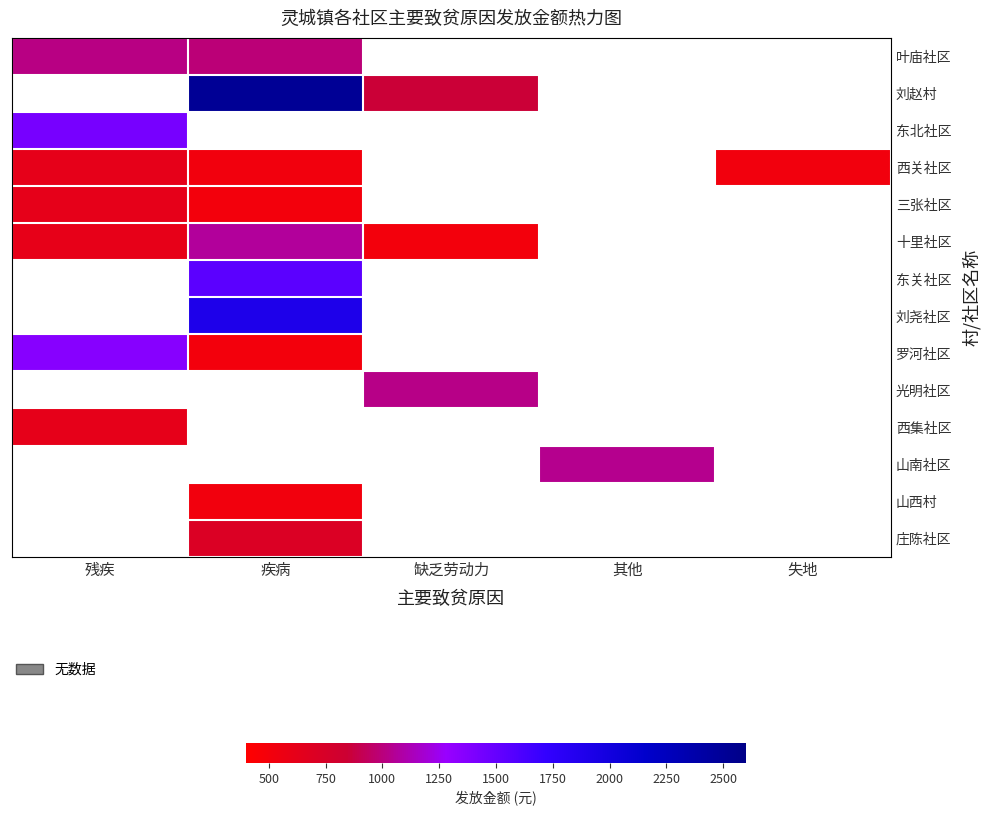

How many positive values does the 西关社区 series have?

3